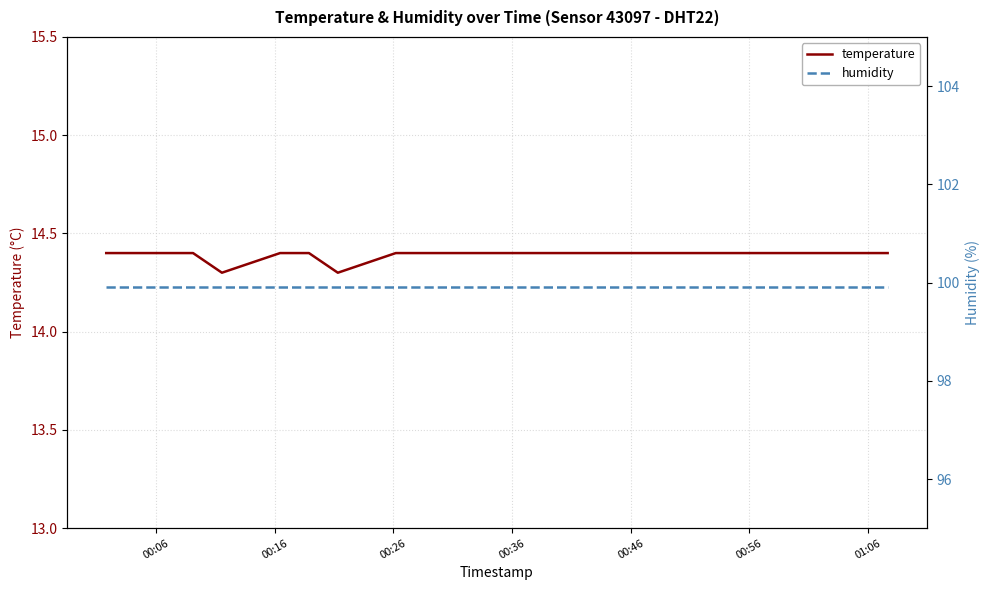

What is the maximum value for temperature?

14.4